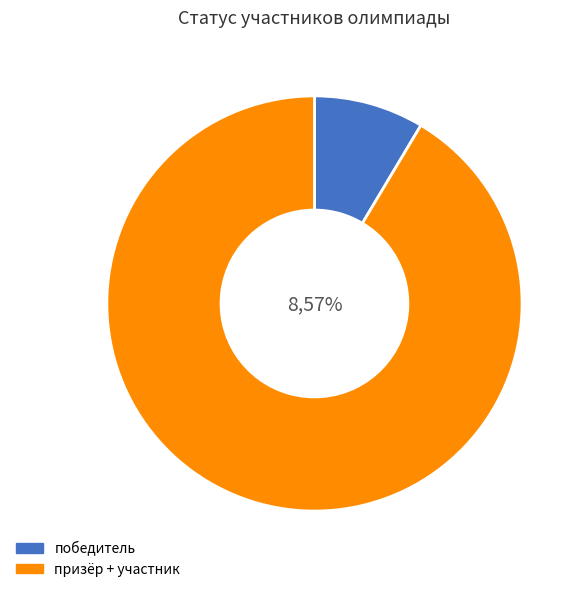

True or false: призёр accounts for 13% of the total.

False